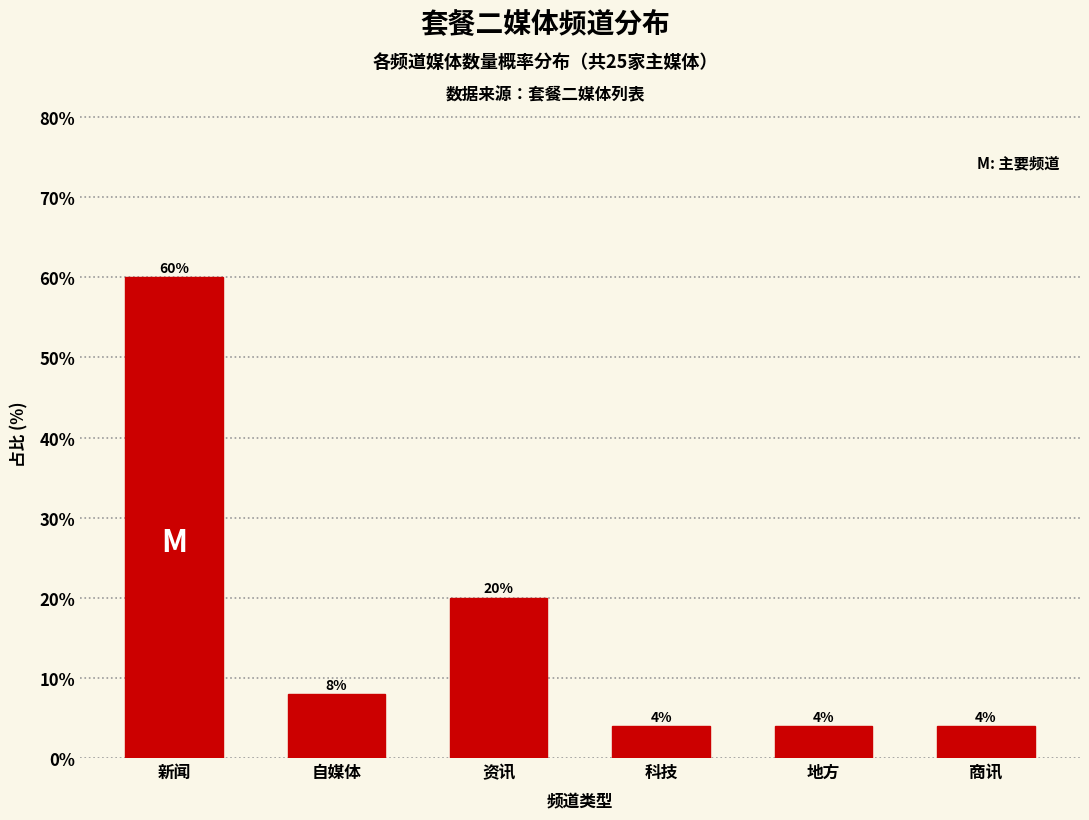

Reading left to right, transcribe all the data shown in this chart.

60	8	20	4	4	4